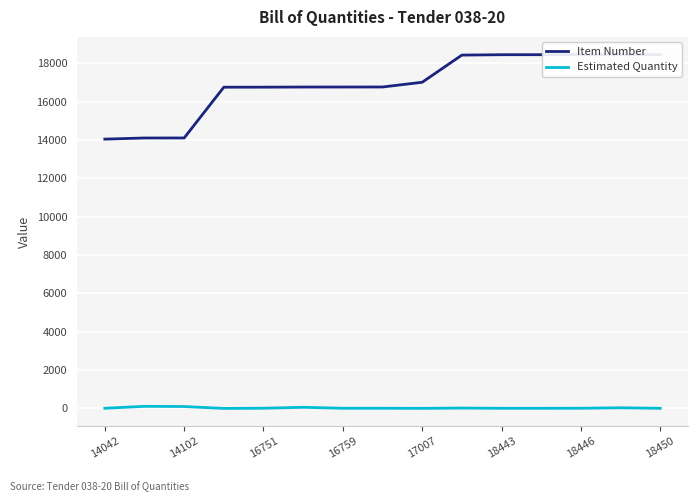

What is the minimum value for Estimated Quantity?

1